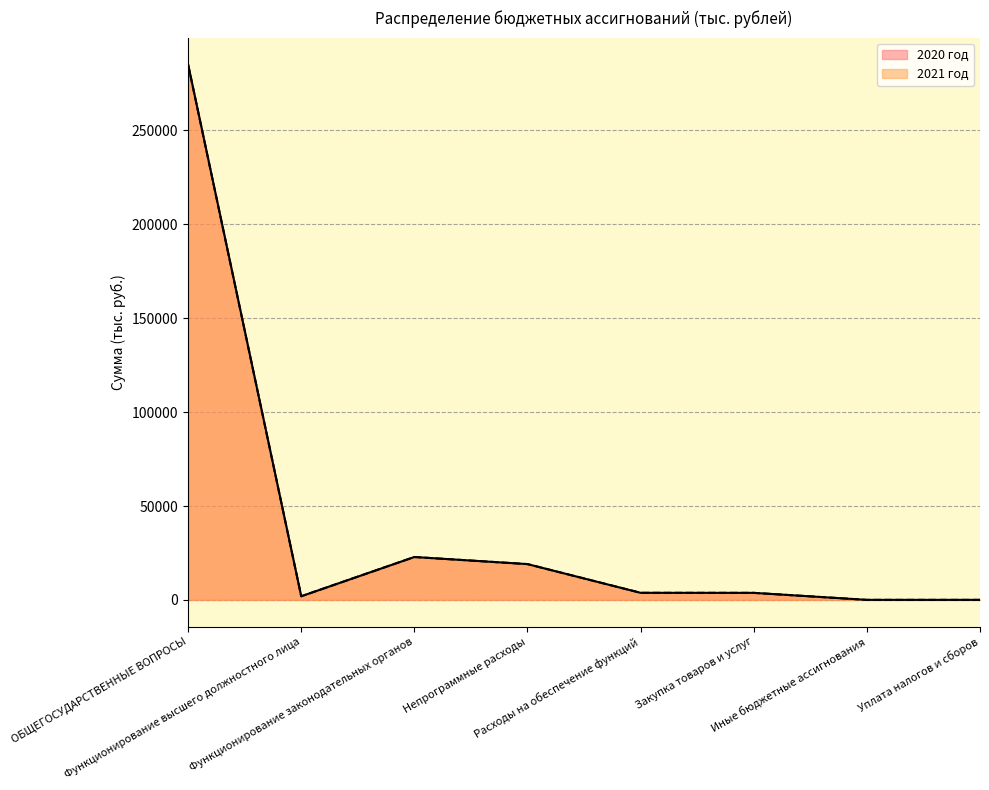

Reading left to right, transcribe all the data shown in this chart.

2020 год: 285156.6	1946.0	22847.0	19067.0	3780.0	3755.0	25.0	25.0
2021 год: 285020.5	1946.0	22847.0	19067.0	3780.0	3755.0	25.0	25.0